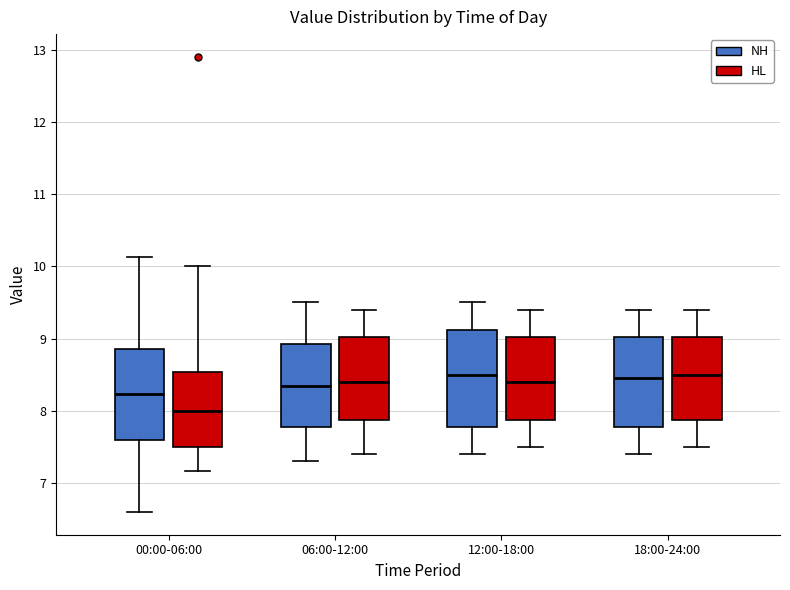

Where is the lower edge of the box for 00:00-06:00 (NH) on the y-axis? The values are not printed on the chart, so give them approximately, as read against the axis.

7.6